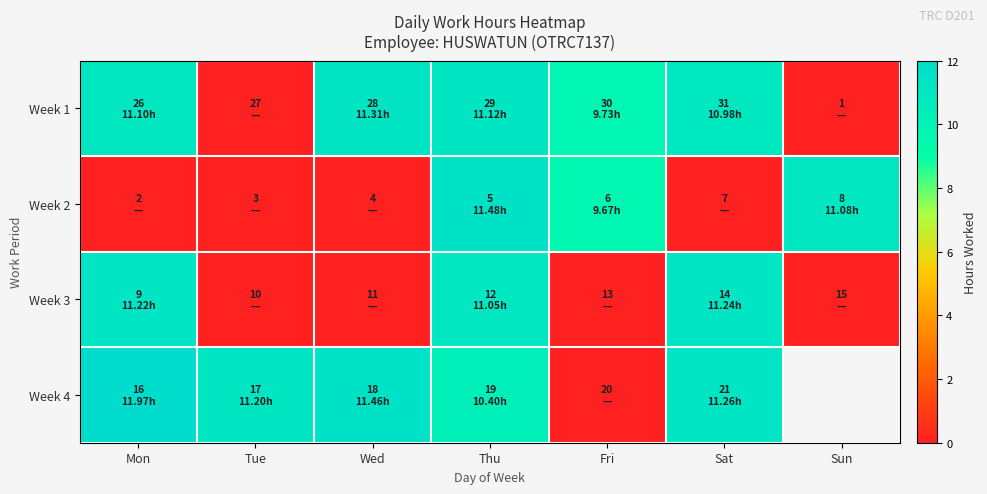

At which category is the sum across all series the highest?

Thu